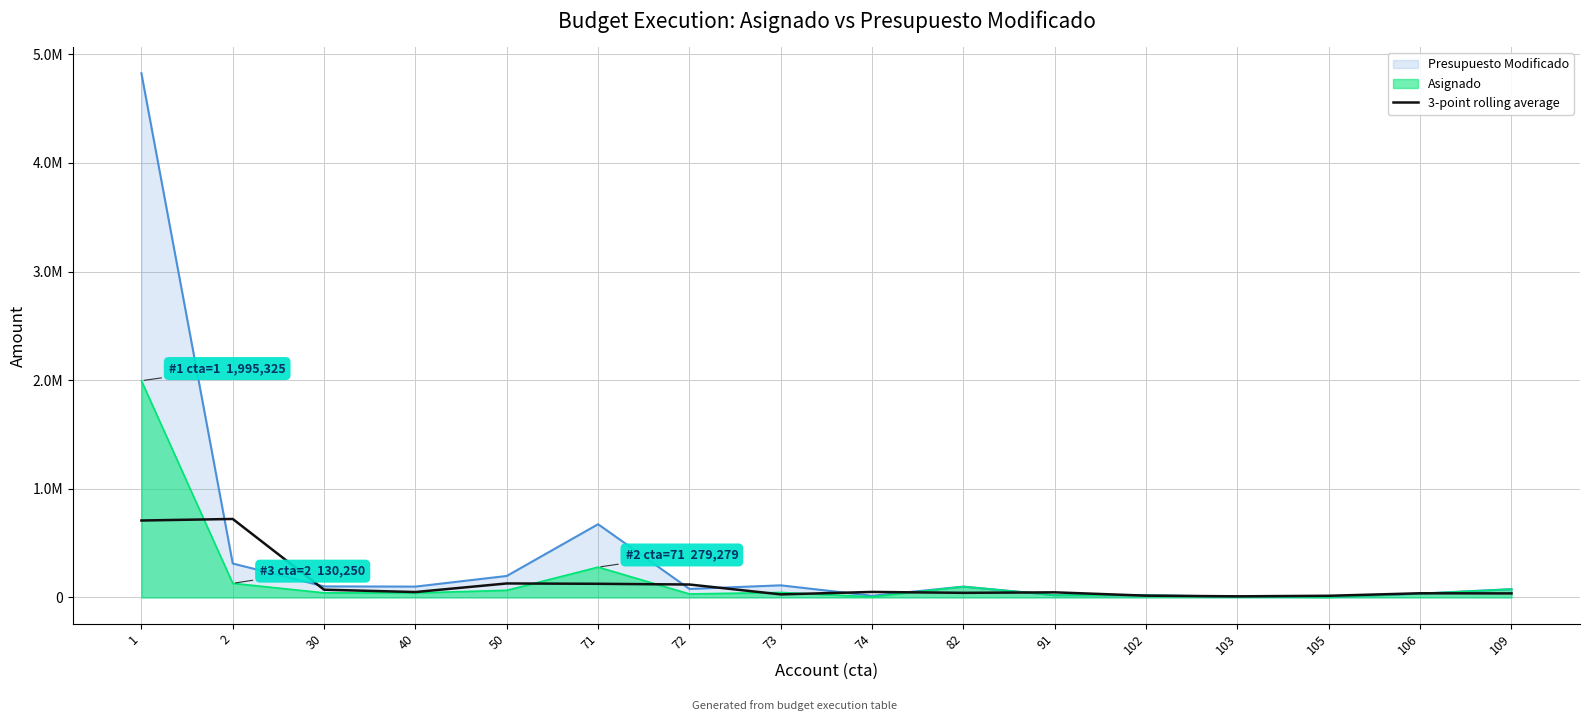

Does the chart display data point markers on the line(s)?

No